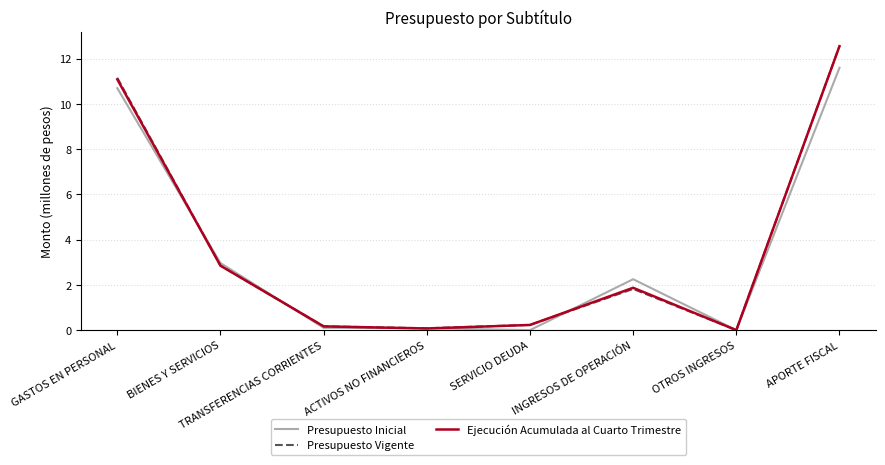

What are all the series names shown in the legend?

Presupuesto Inicial, Presupuesto Vigente, Ejecución Acumulada al Cuarto Trimestre